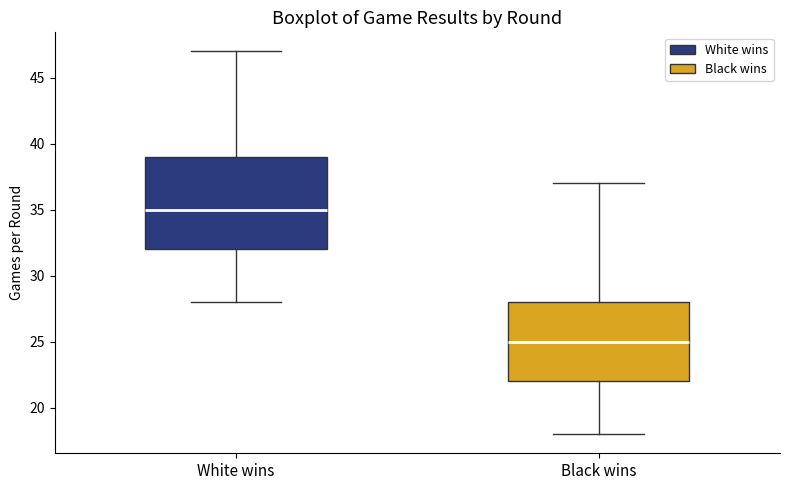

Reading left to right, read every box against the y-axis: the position of its median line, the range the box covers, and the ends of its whiskers. The values are not printed on the chart, so give them approximately, as read against the axis.

White wins: median 35, box 32 to 39, whiskers 28 to 47
Black wins: median 25, box 22 to 28, whiskers 18 to 37